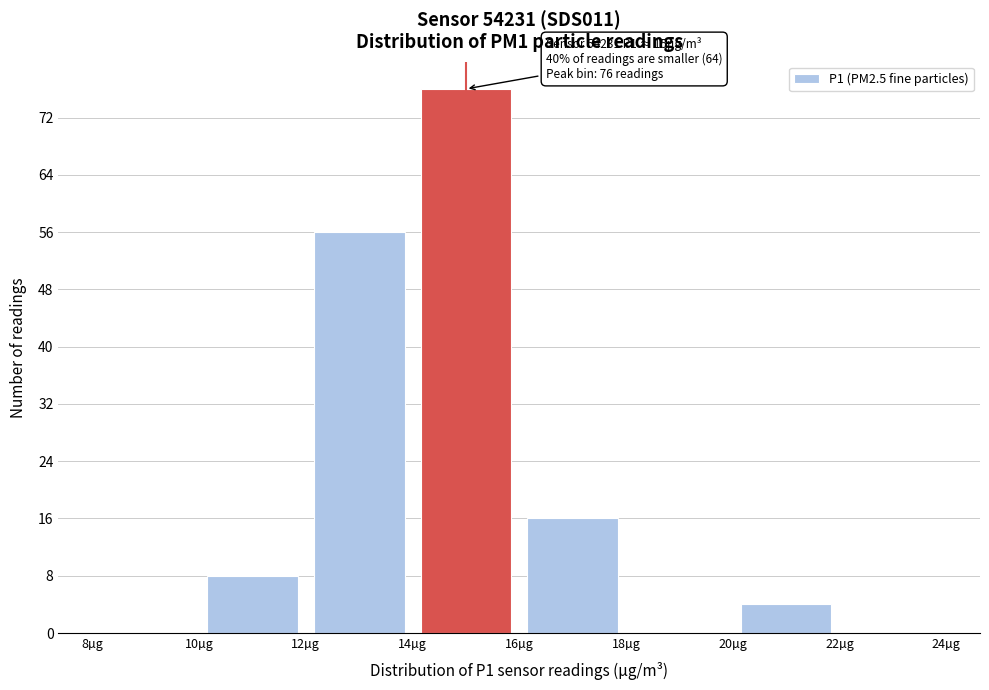

Which range on the x-axis has the tallest bar?

14 to 16